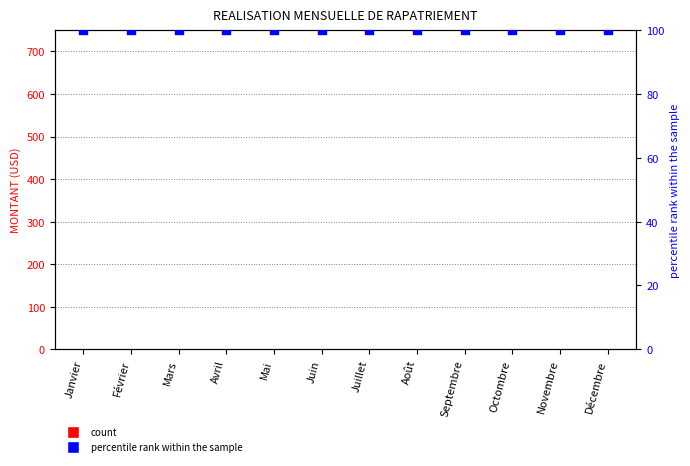

Is the value of percentile rank within the sample at Décembre greater than the value of MONTANT (USD) at Mars?

Yes